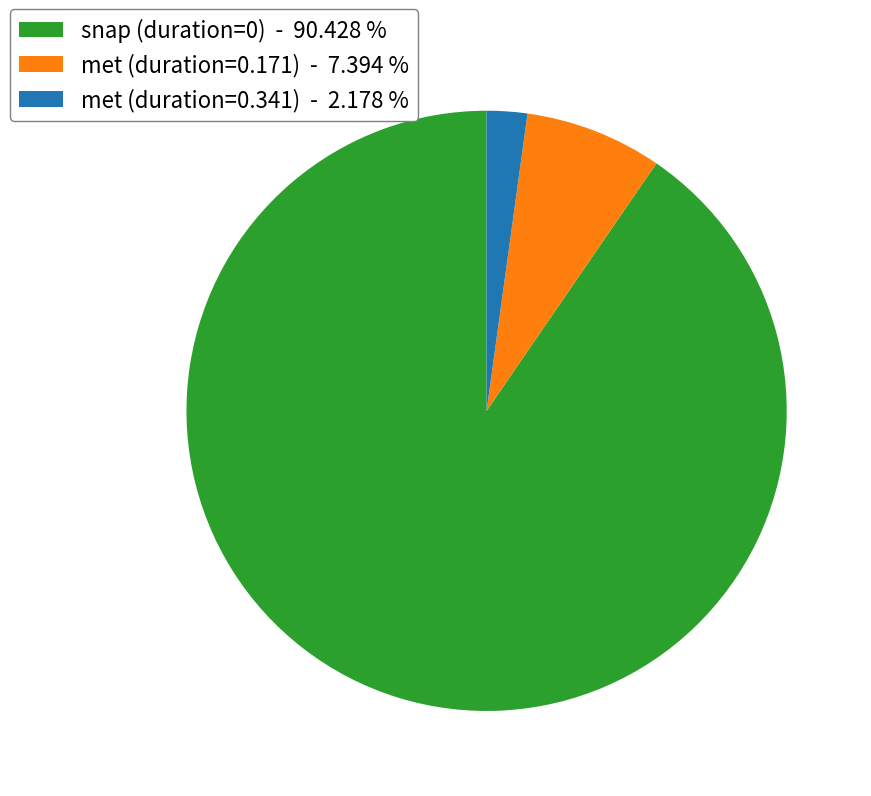

How many segments does this pie chart have?

3